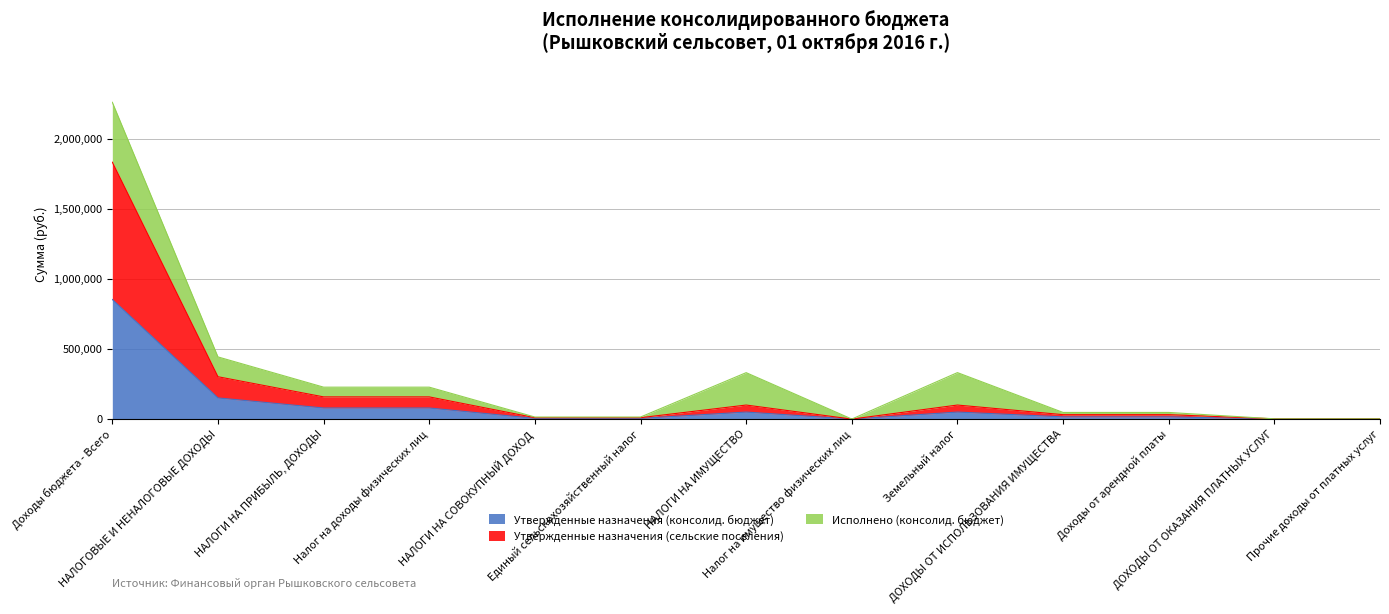

At which label is Утвержденные назначения (консолид. бюджет) closest to 426472?

НАЛОГОВЫЕ И НЕНАЛОГОВЫЕ ДОХОДЫ